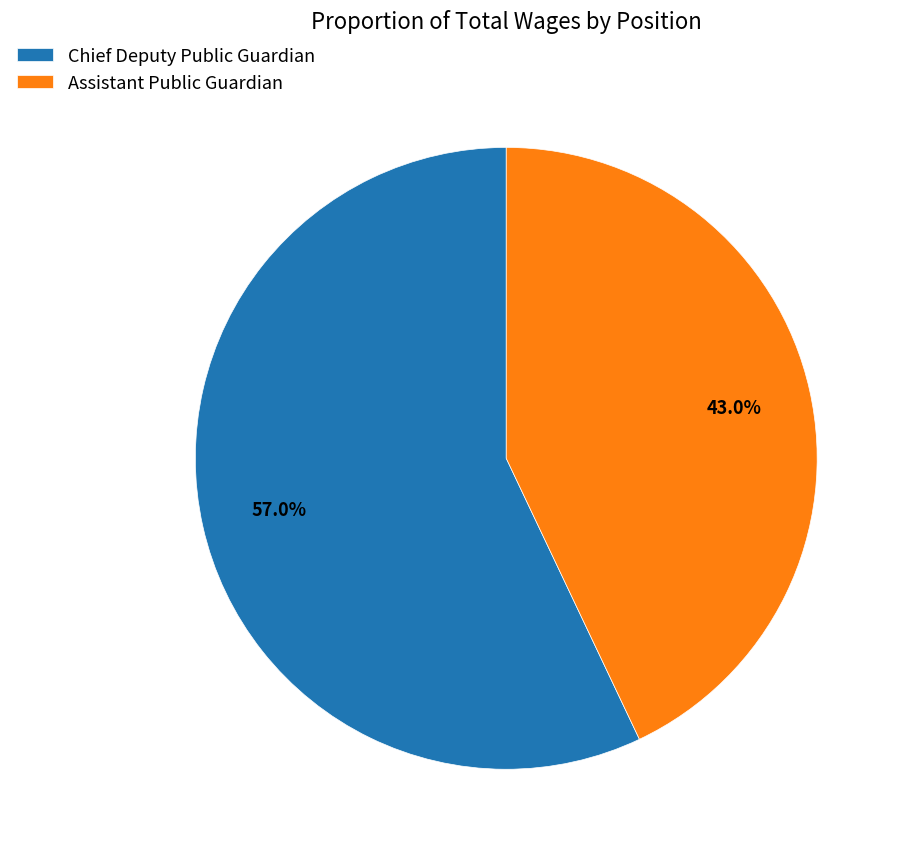

Between Chief Deputy Public Guardian and Assistant Public Guardian, which is larger?

Chief Deputy Public Guardian